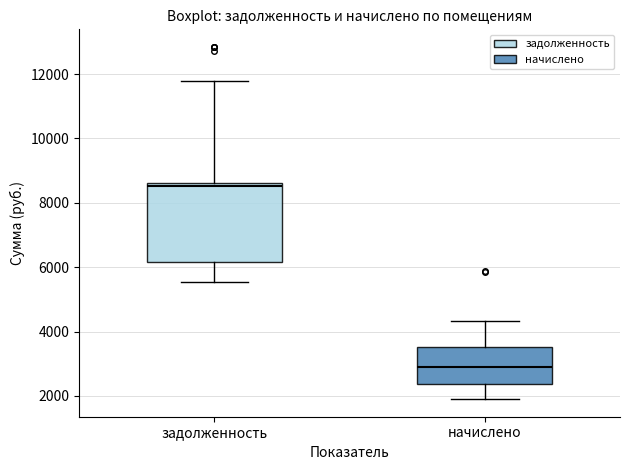

Which box is the tallest, from its lower edge to its upper edge?

задолженность